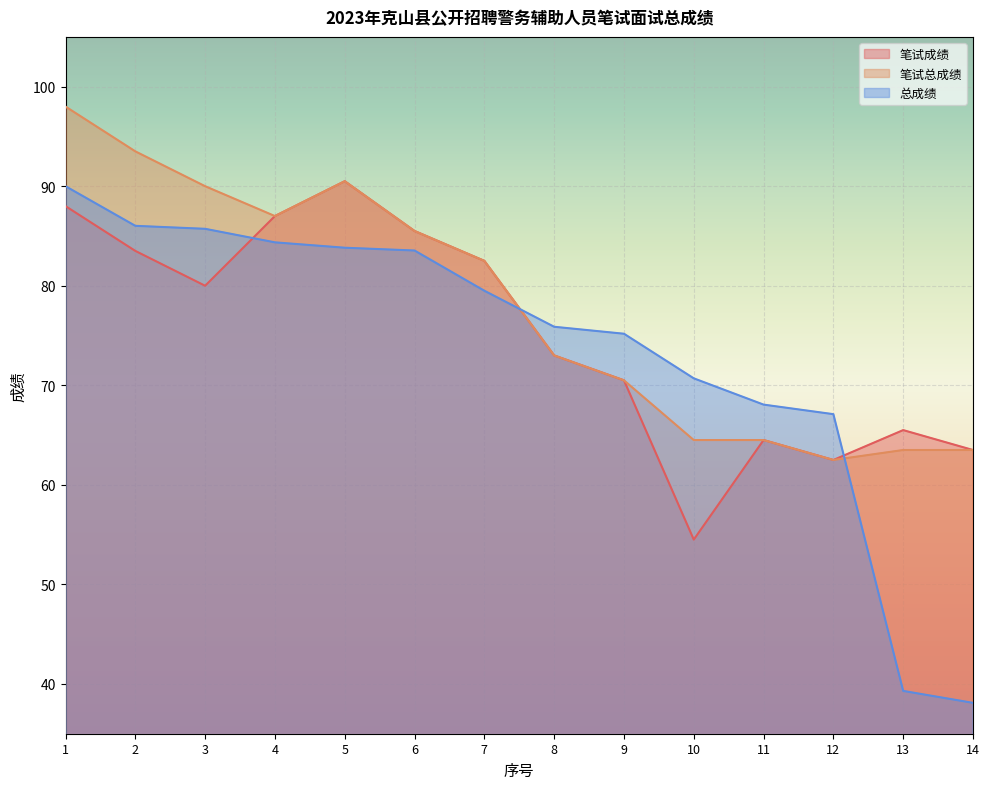

Between 10 and 1, which is larger?

1